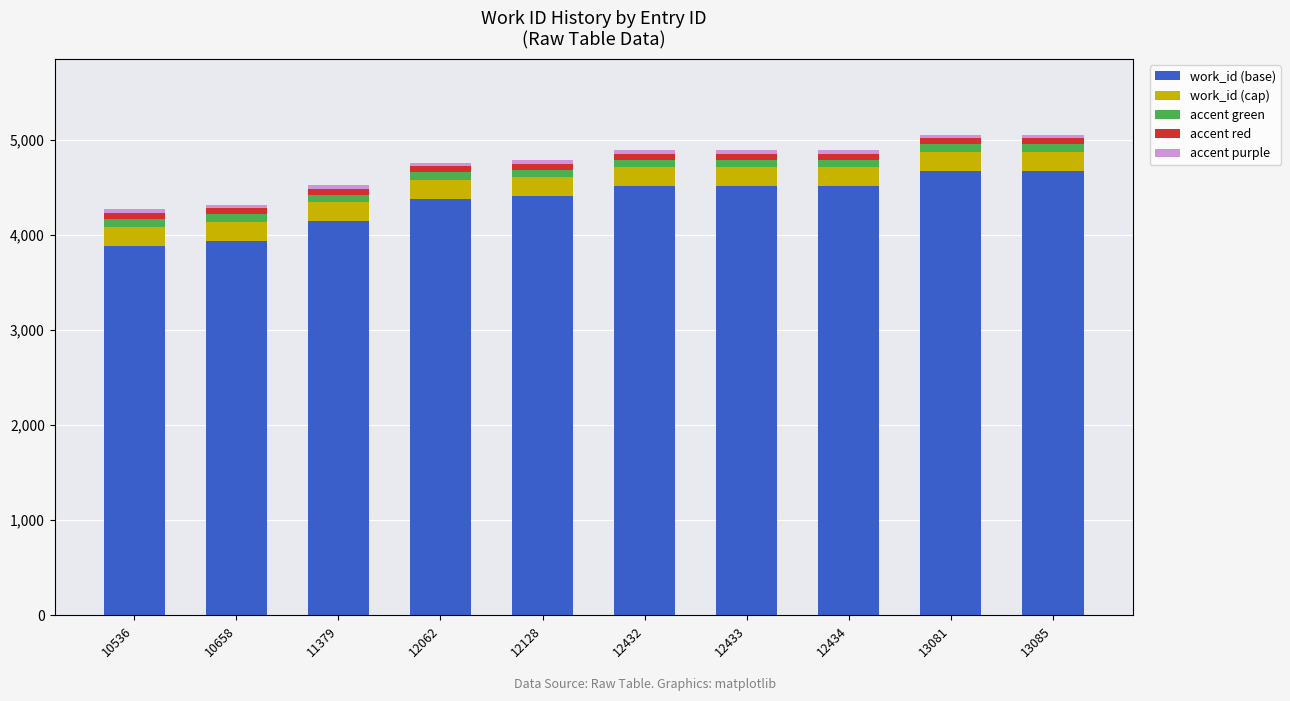

What is the maximum value for work_id (base)?

4678